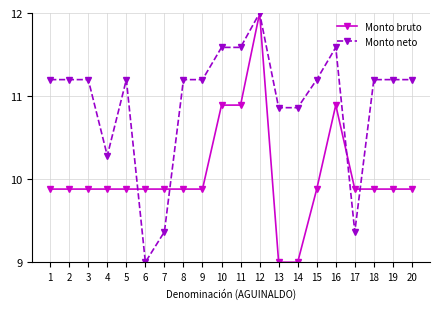

True or false: Monto neto has more than 1 points higher than both neighbors.

True